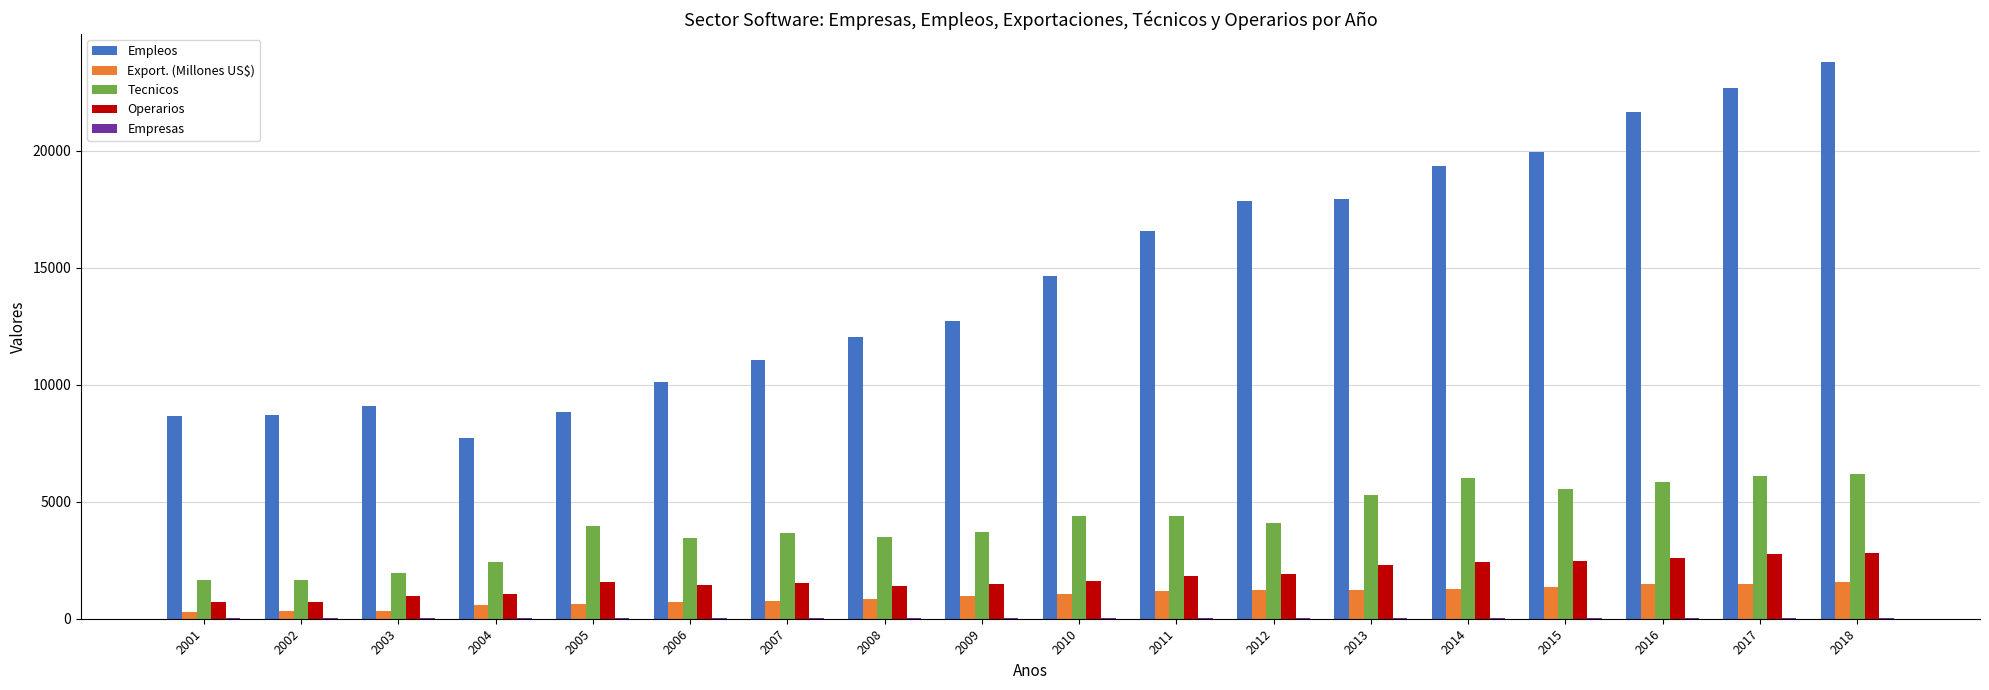

What is the highest value of the Export. (Millones US$) series?

1571